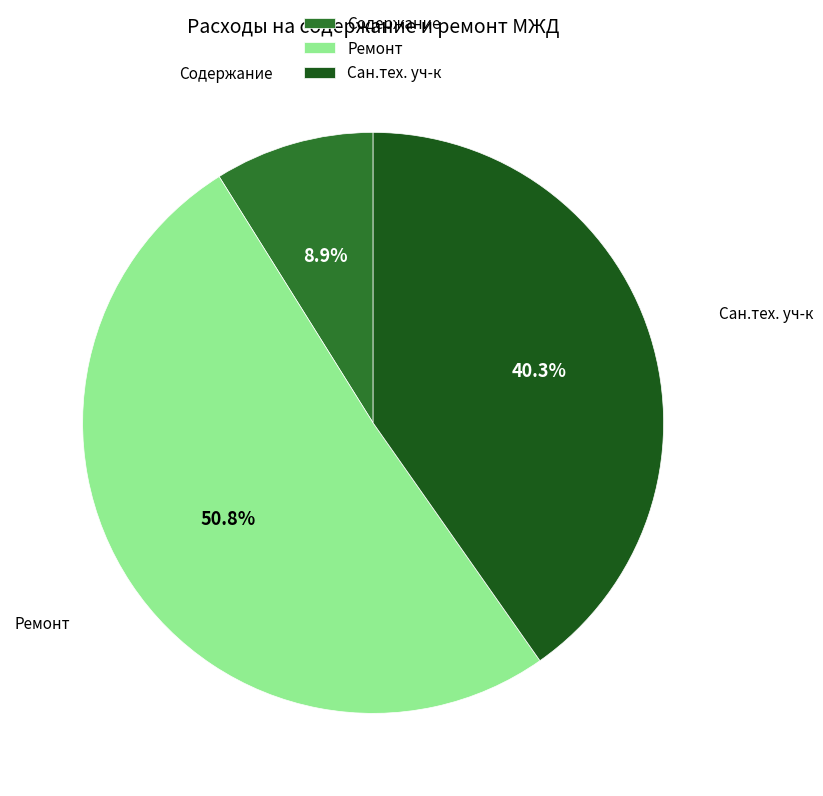

Is Ремонт the majority of the pie?

Yes